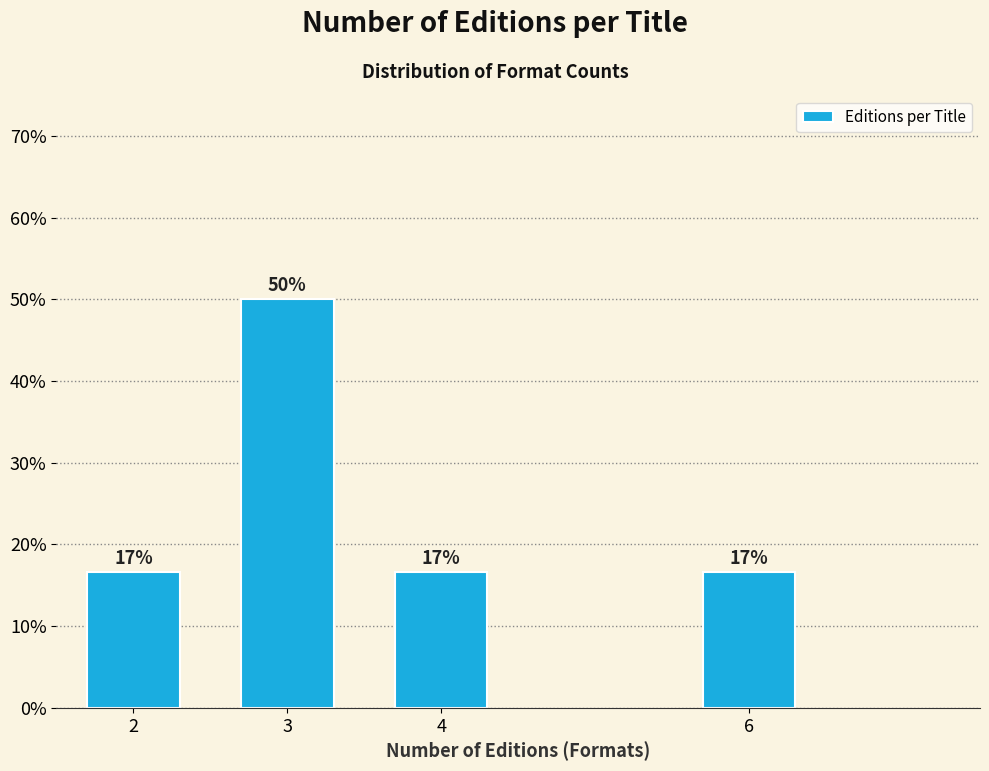

How many bars are there in total?

4